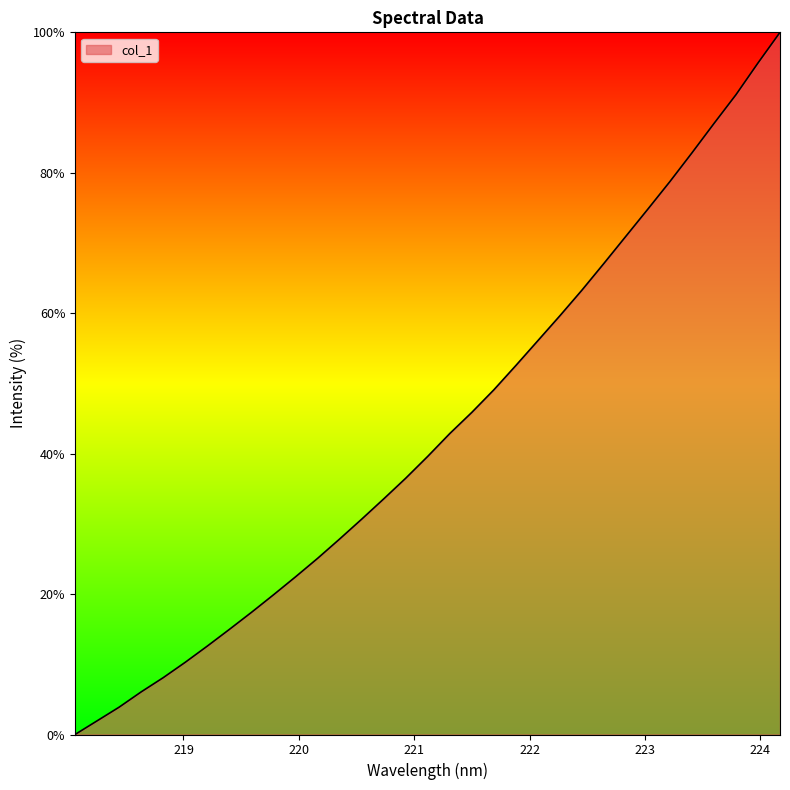

What is the difference between the maximum and minimum values?

100.0